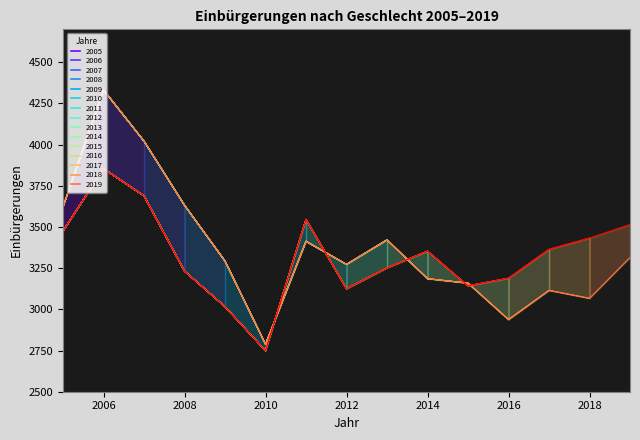

Count the number of categories in the chart.

15